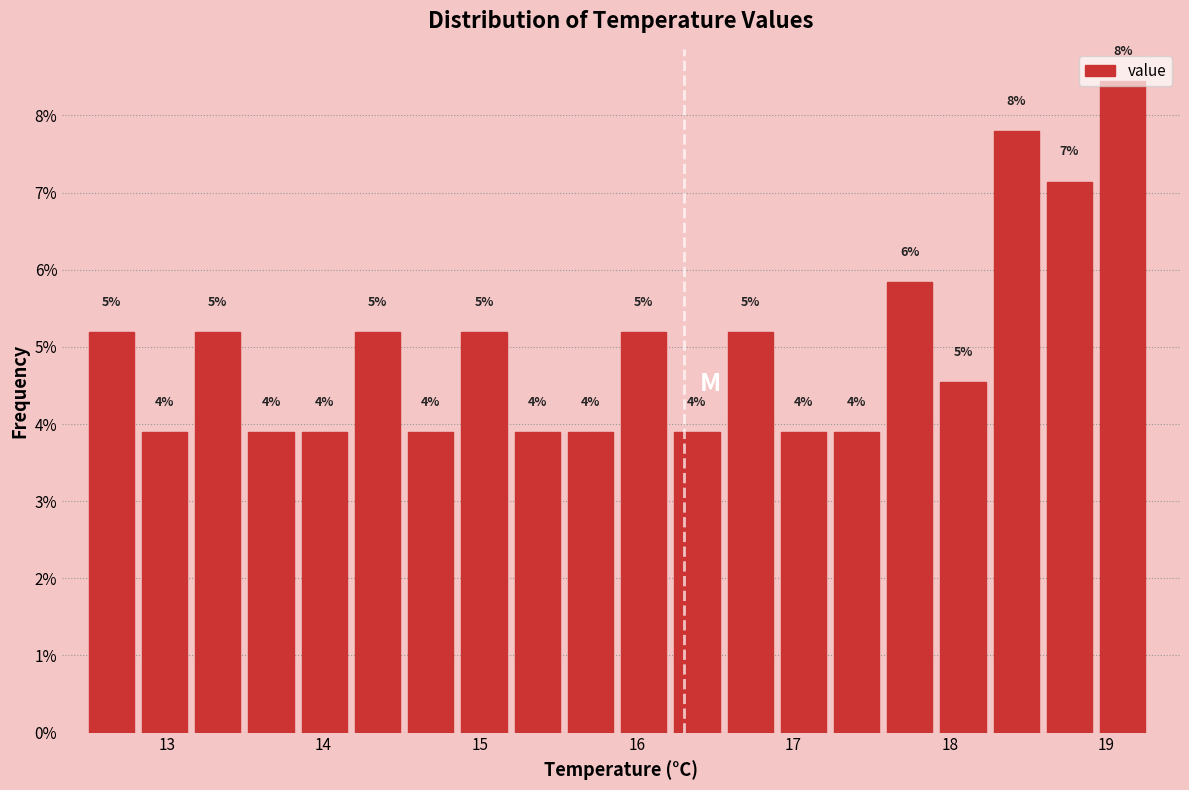

Around what value on the x-axis is the tallest bar? Give the approximate position of its centre, as read against the axis.

19.1